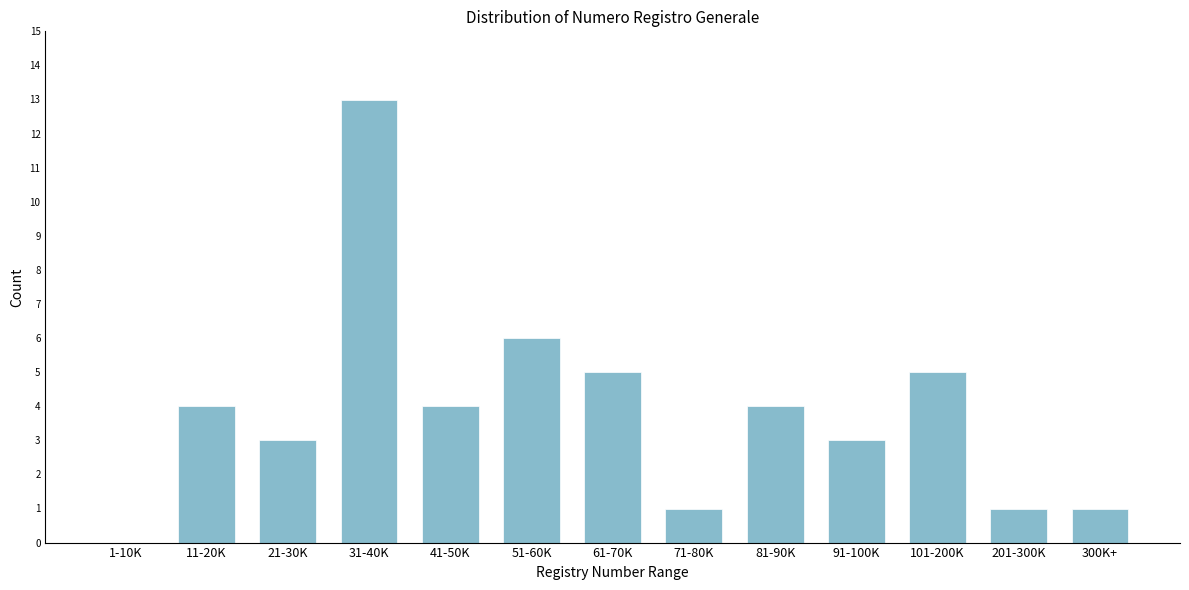

Reading left to right, extract all data points from this chart.

1-10K=0	11-20K=4	21-30K=3	31-40K=13	41-50K=4	51-60K=6	61-70K=5	71-80K=1	81-90K=4	91-100K=3	101-200K=5	201-300K=1	300K+=1